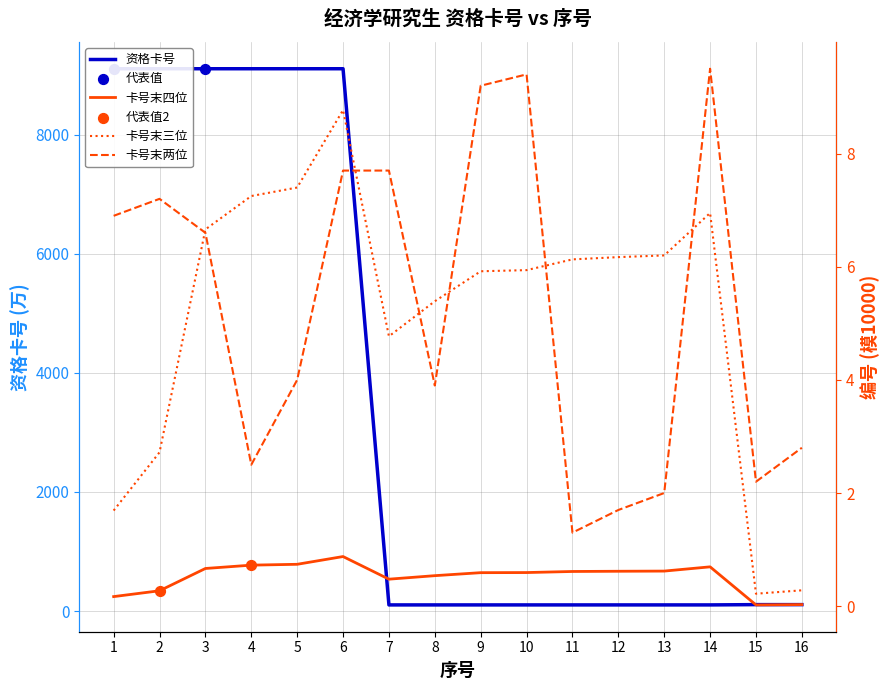

What is the change in value from 2 to 16?

-8995.0